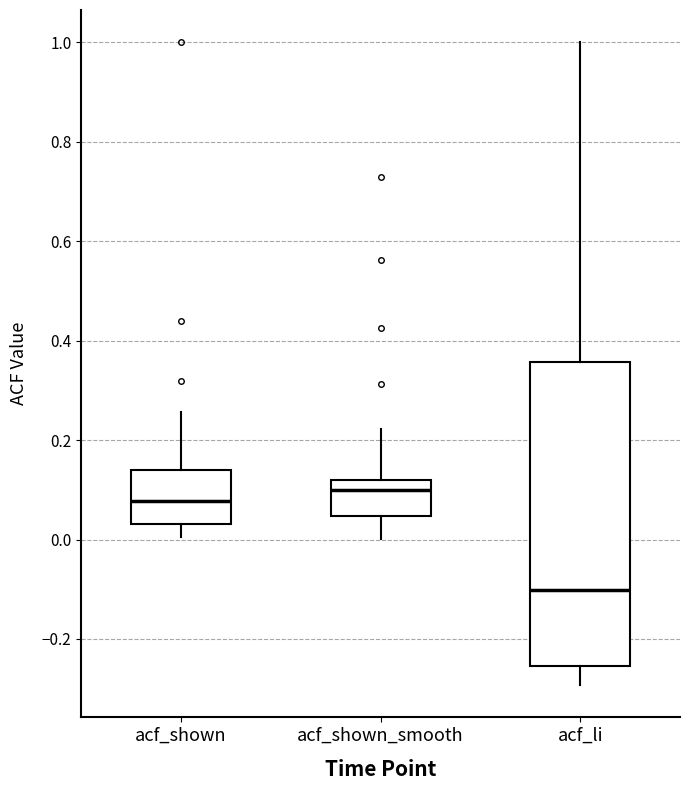

Where is the upper edge of the box for acf_li on the y-axis? The values are not printed on the chart, so give them approximately, as read against the axis.

0.36